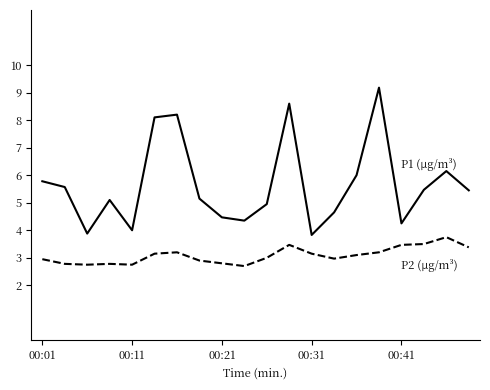

What is the maximum value shown in the chart?

9.2